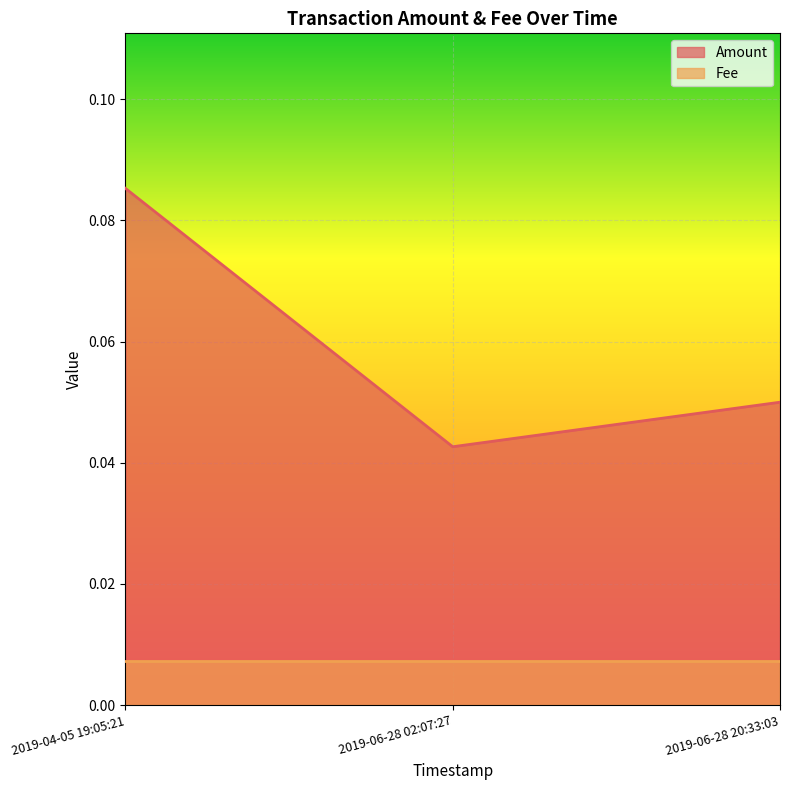

List the labels in order of value, smallest first.

2019-06-28 02:07:27, 2019-06-28 20:33:03, 2019-04-05 19:05:21